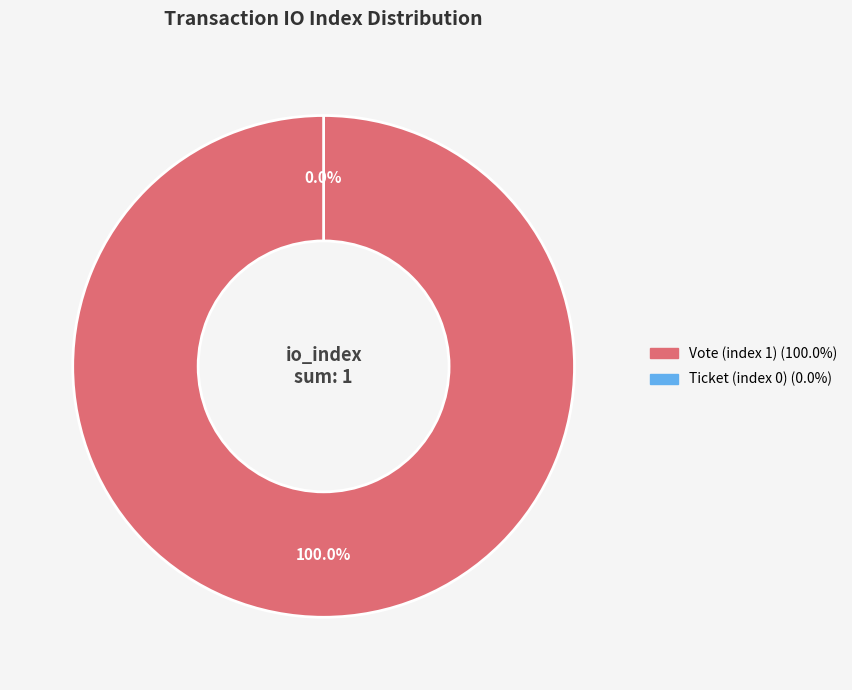

How many segments does this pie chart have?

2